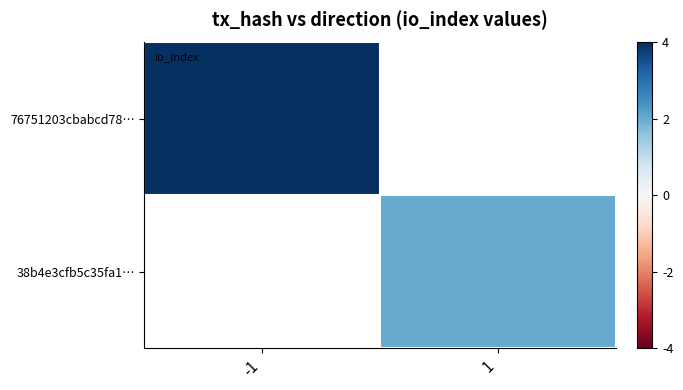

True or false: 38b4e3cfb5c35fa1… has a value of 2.0 at 1.

True